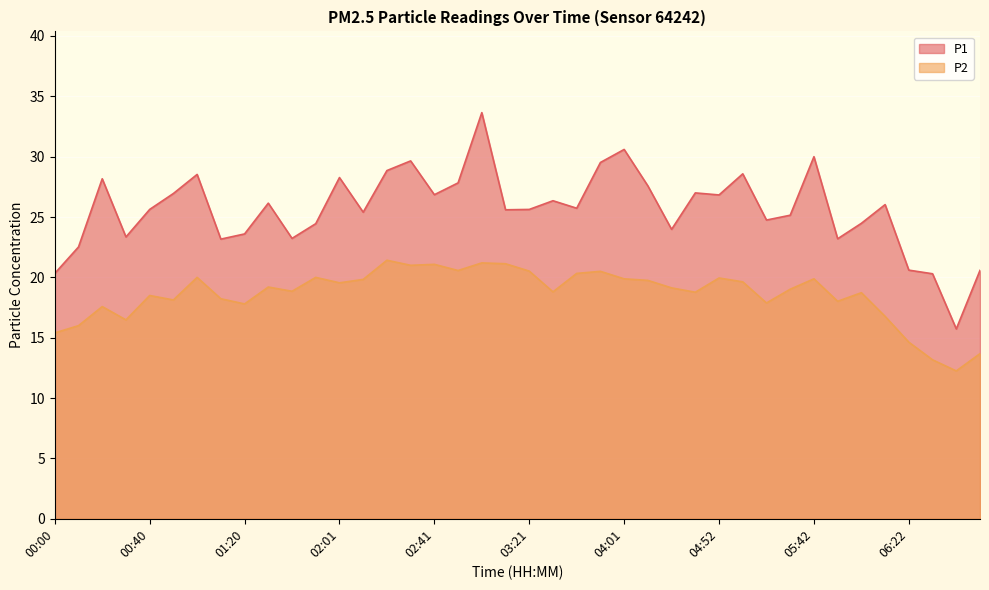

How many data points does each series have?

40